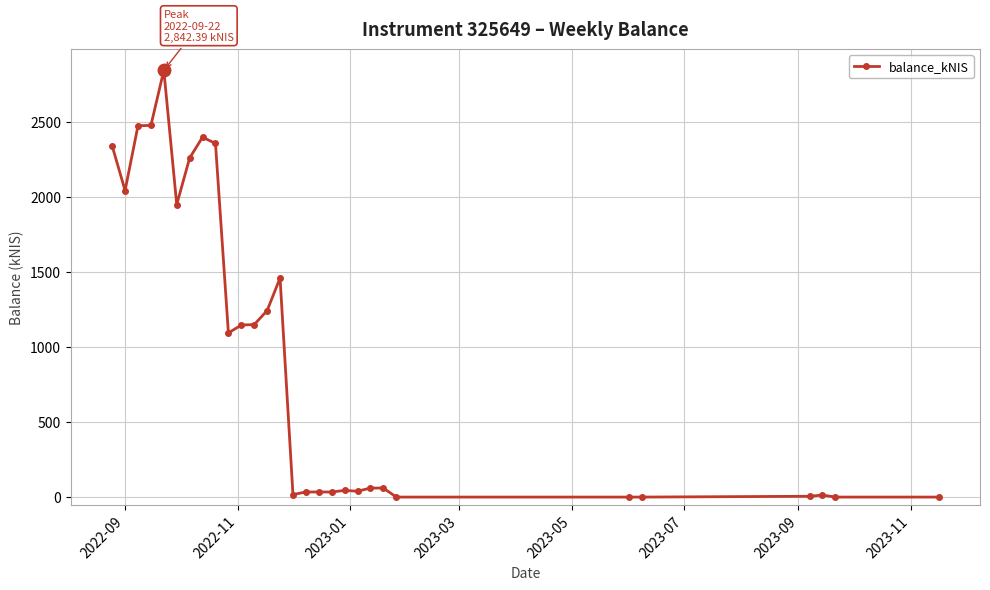

What is the difference between the maximum and minimum values?

2842.4